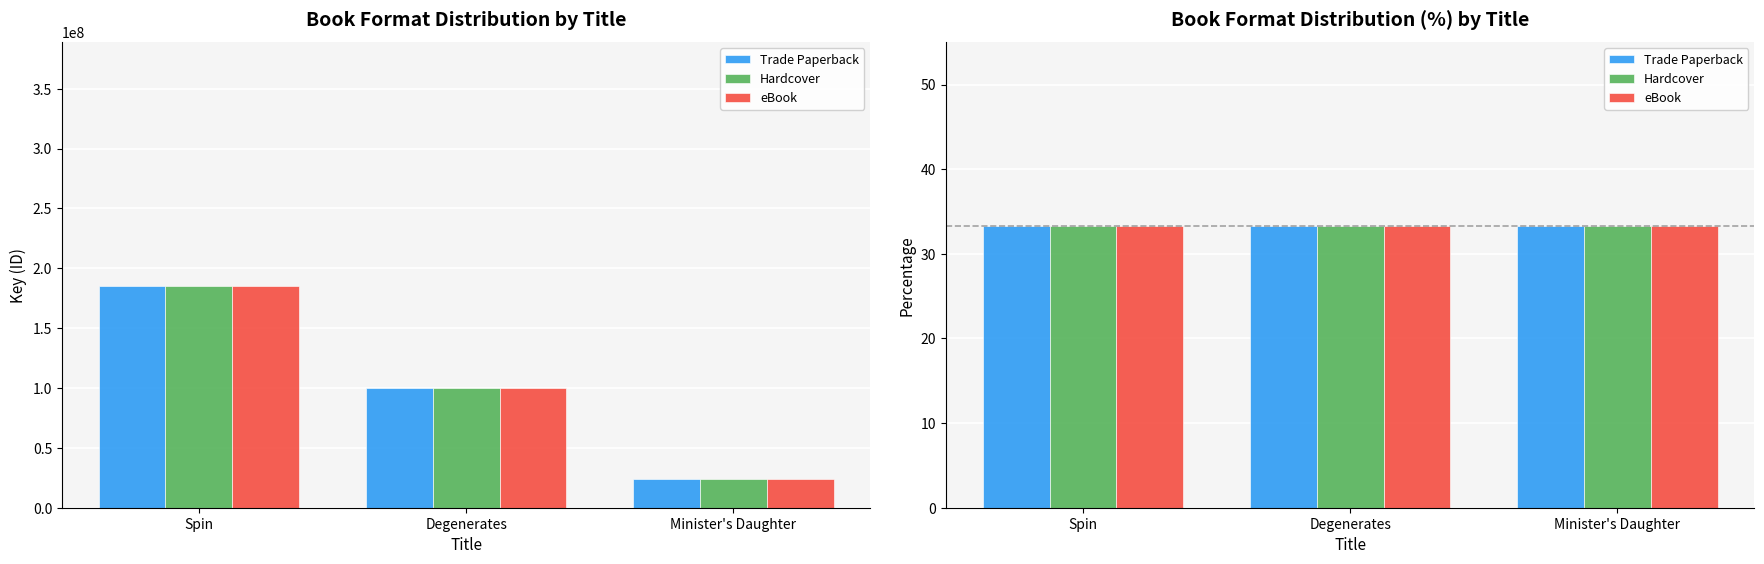

What position from the left is Spin?

1